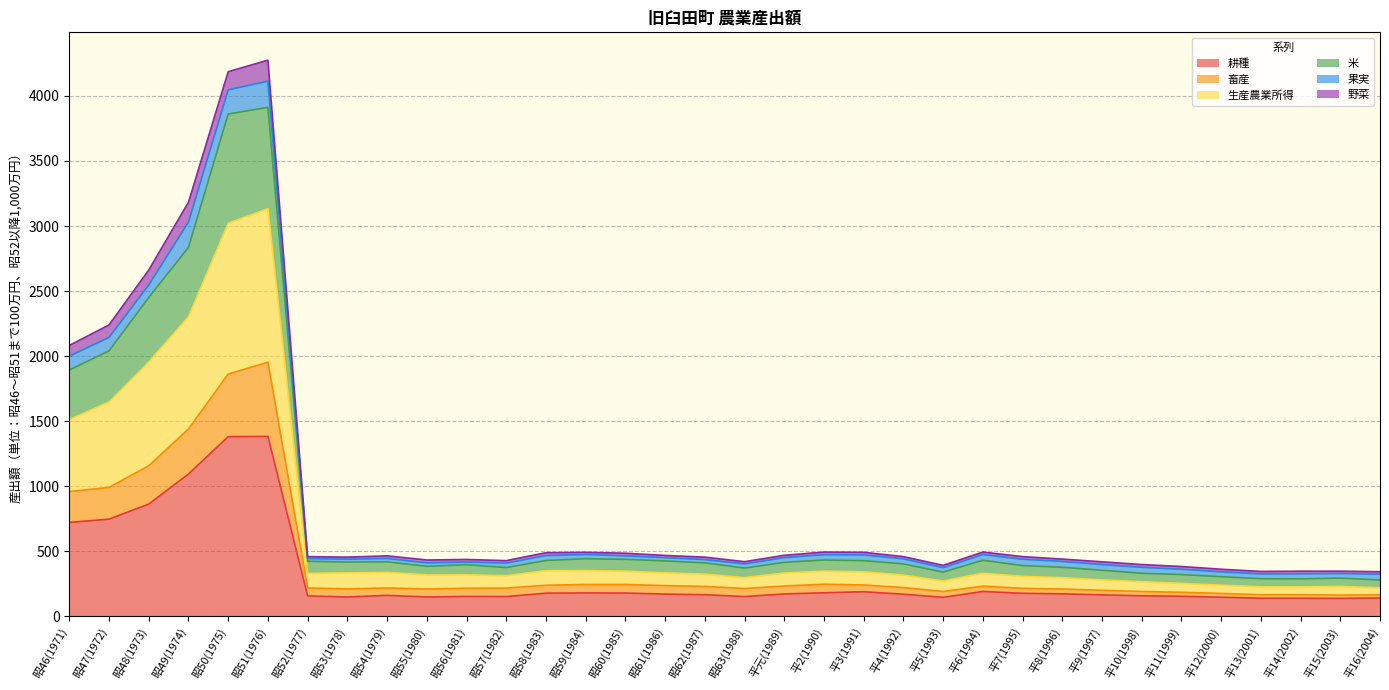

The value of 耕種 at 平元(1989) is 172. True or false?

True